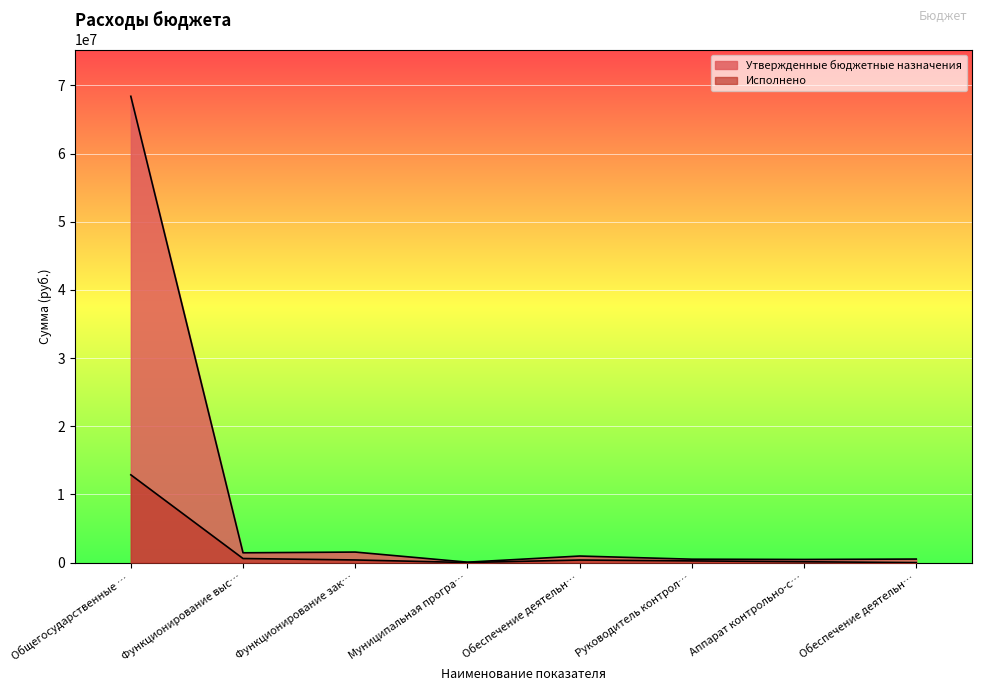

What is the label of the 4th point from the right?

Обеспечение деятельн…